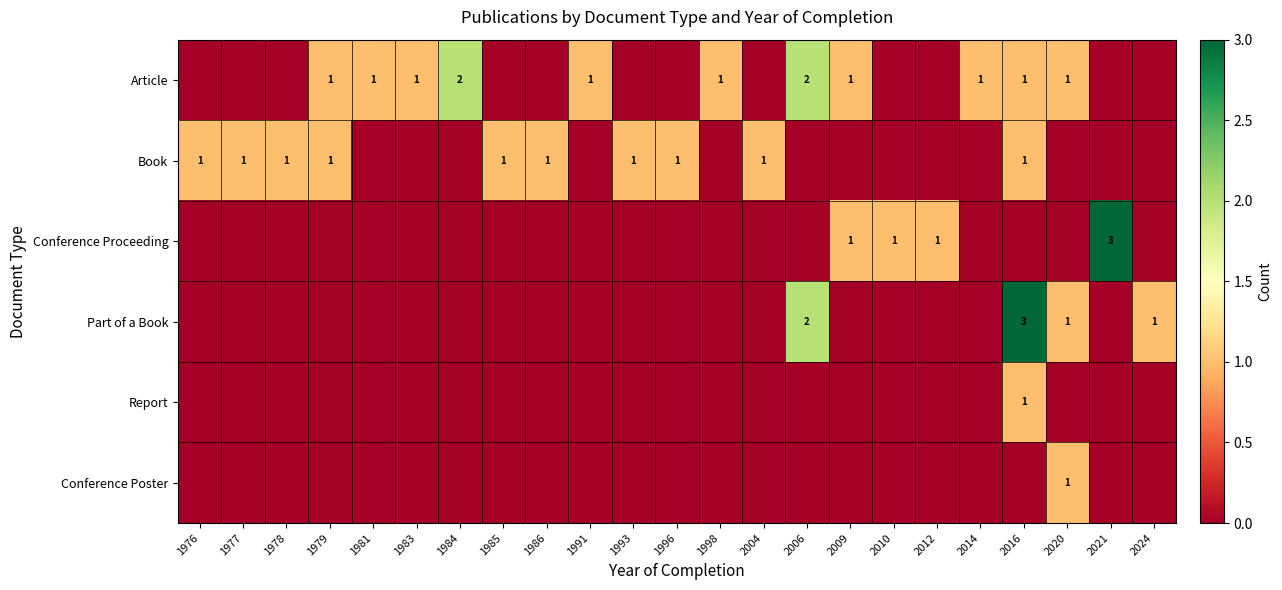

The value of Article at 2016 is 2. True or false?

False